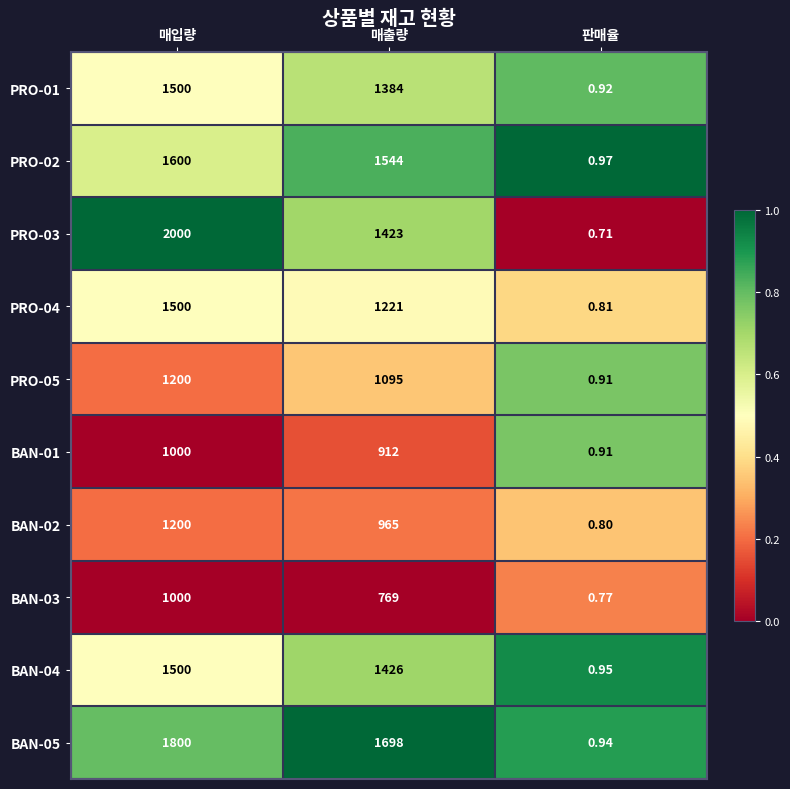

At which category does the chart reach its minimum across all series?

판매율